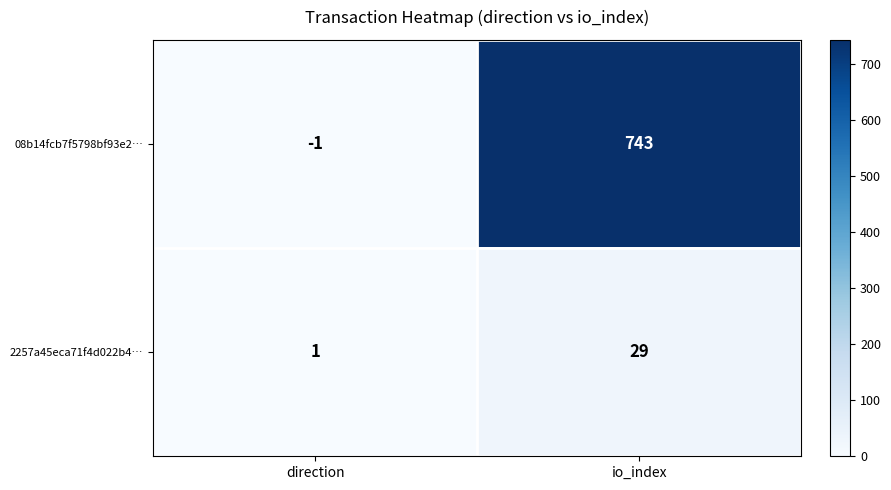

List the series in order of their overall mean, highest first.

08b14fcb7f5798bf93e2…, 2257a45eca71f4d022b4…